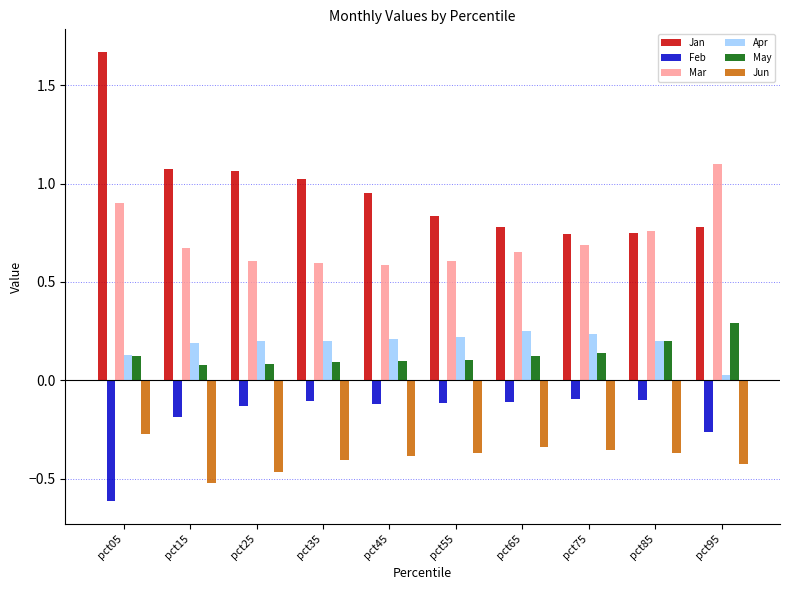

What is the sum of the Apr values at pct25 and pct85?

0.4